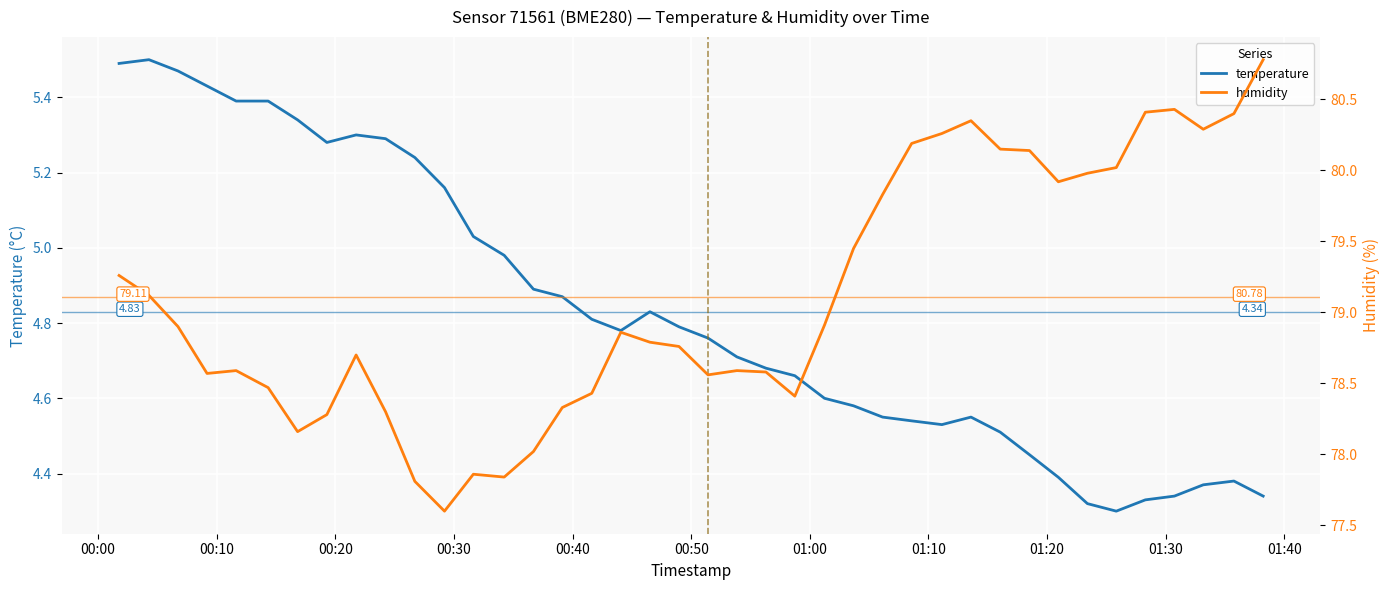

What is the sum of all humidity values?

3164.3